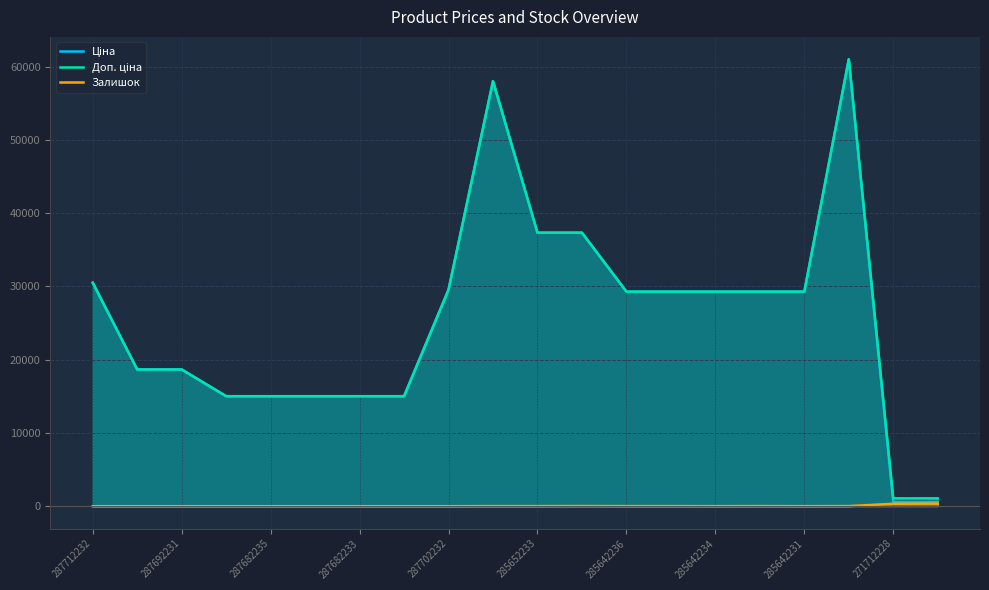

At which category does Залишок reach its first local peak?

11